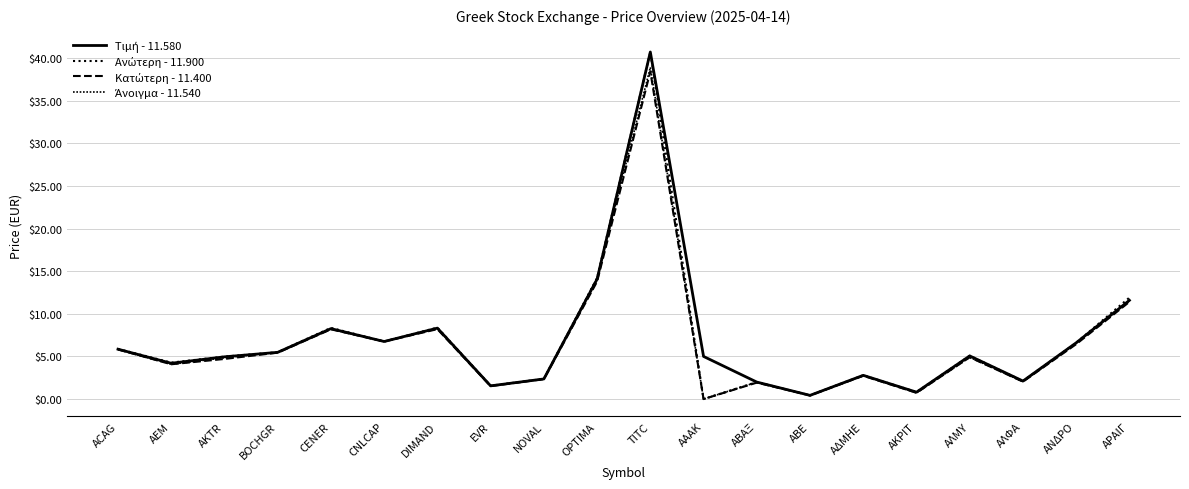

Reading left to right, transcribe all the data shown in this chart.

Τιμή - 11.580: 5.8	4.2	5.0	5.5	8.3	6.8	8.3	1.6	2.4	14.1	40.7	5.0	2.0	0.4	2.8	0.8	5.1	2.1	6.6	11.6
Ανώτερη - 11.900: 5.9	4.3	5.0	5.5	8.3	6.8	8.4	1.6	2.4	14.2	40.7	0.0	2.0	0.4	2.8	0.8	5.1	2.1	6.6	11.9
Κατώτερη - 11.400: 5.8	4.1	4.7	5.4	8.2	6.8	8.2	1.5	2.3	13.8	38.4	0.0	1.9	0.4	2.7	0.7	4.9	2.0	6.4	11.4
Άνοιγμα - 11.540: 5.8	4.1	4.8	5.5	8.2	6.8	8.3	1.6	2.4	14.2	38.9	0.0	2.0	0.4	2.7	0.7	4.9	2.0	6.5	11.5